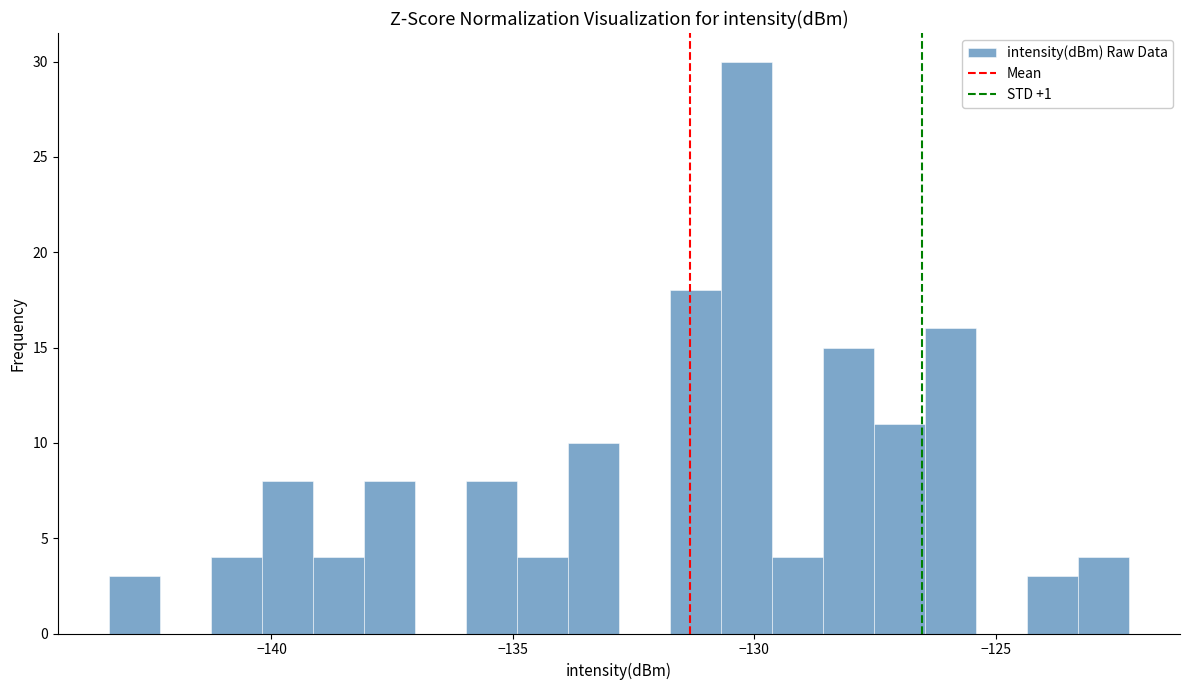

Around what value on the x-axis is the tallest bar? Give the approximate position of its centre, as read against the axis.

-130.0